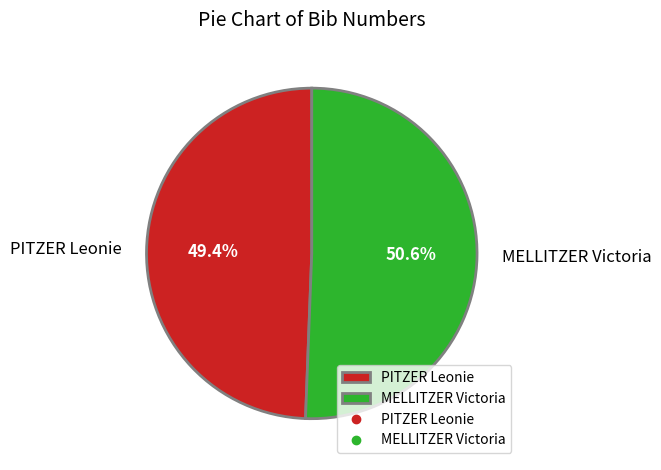

Is there a majority slice in this chart?

Yes